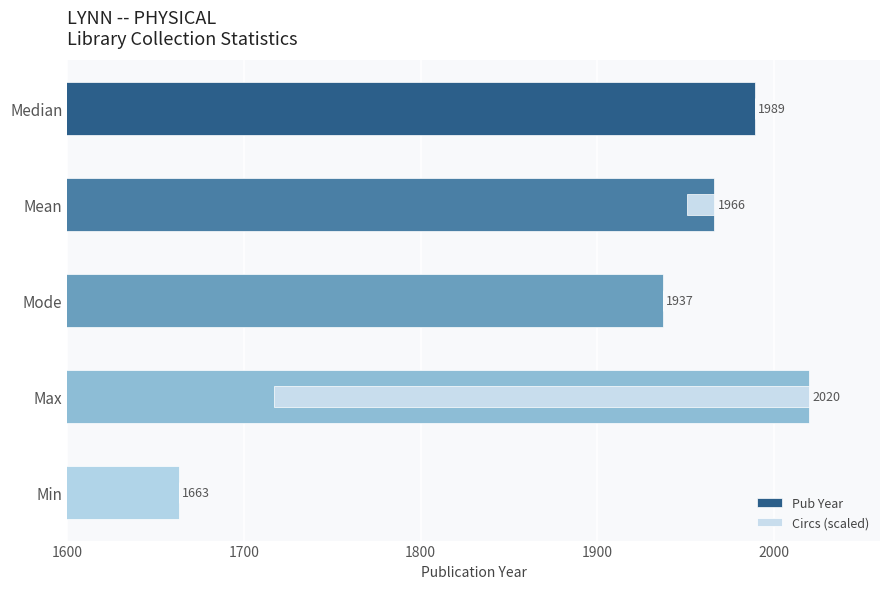

What is the value of the Circs (scaled) bar at the 4th from the left?

303.0